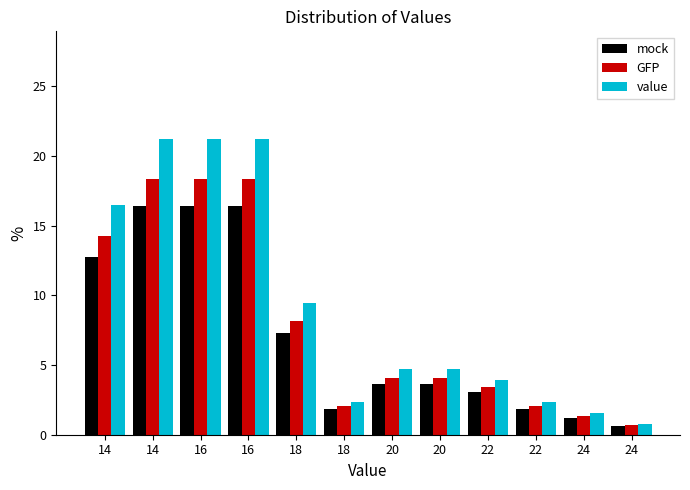

What are all the series names shown in the legend?

mock, GFP, value